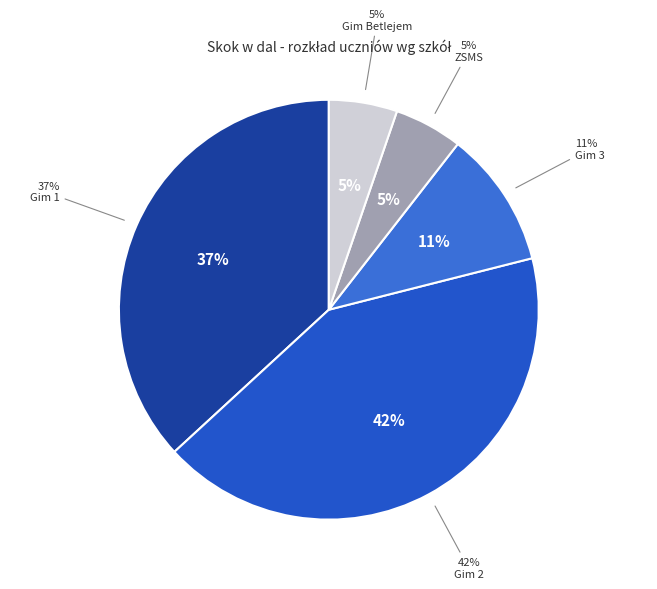

Is it true that Gim 2 is 36% of the pie?

False